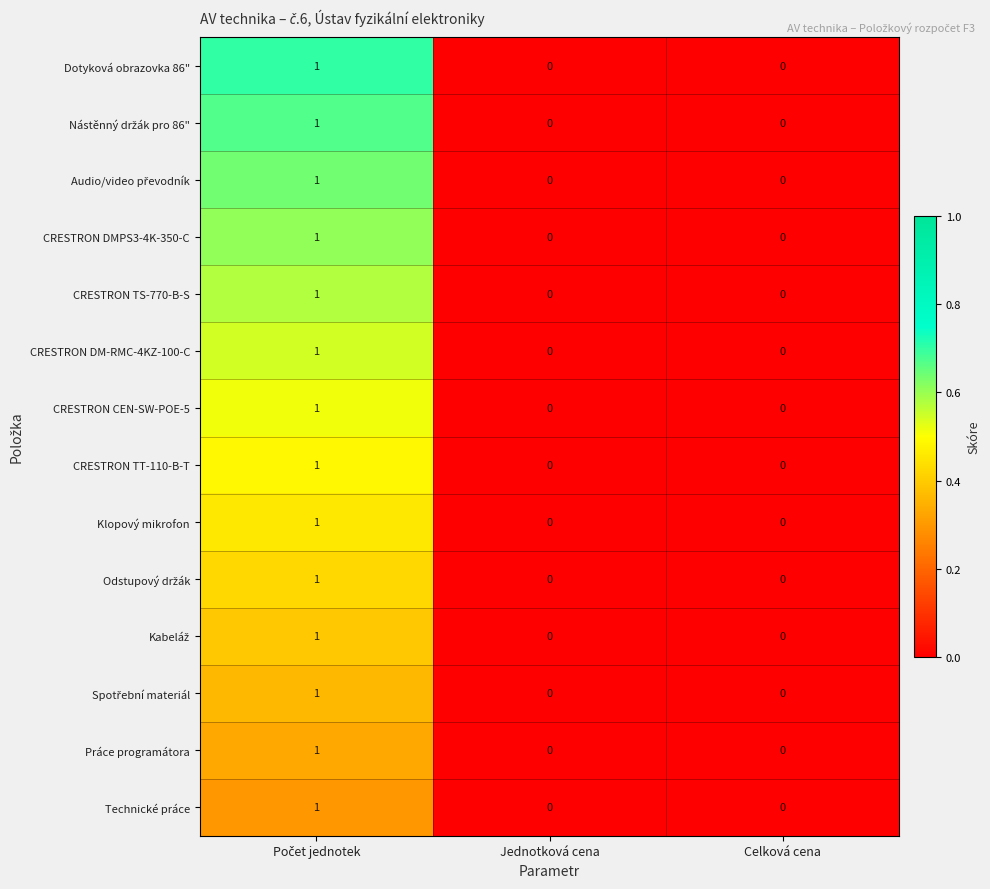

The value of Dotyková obrazovka 86" at Jednotková cena is 0. True or false?

True